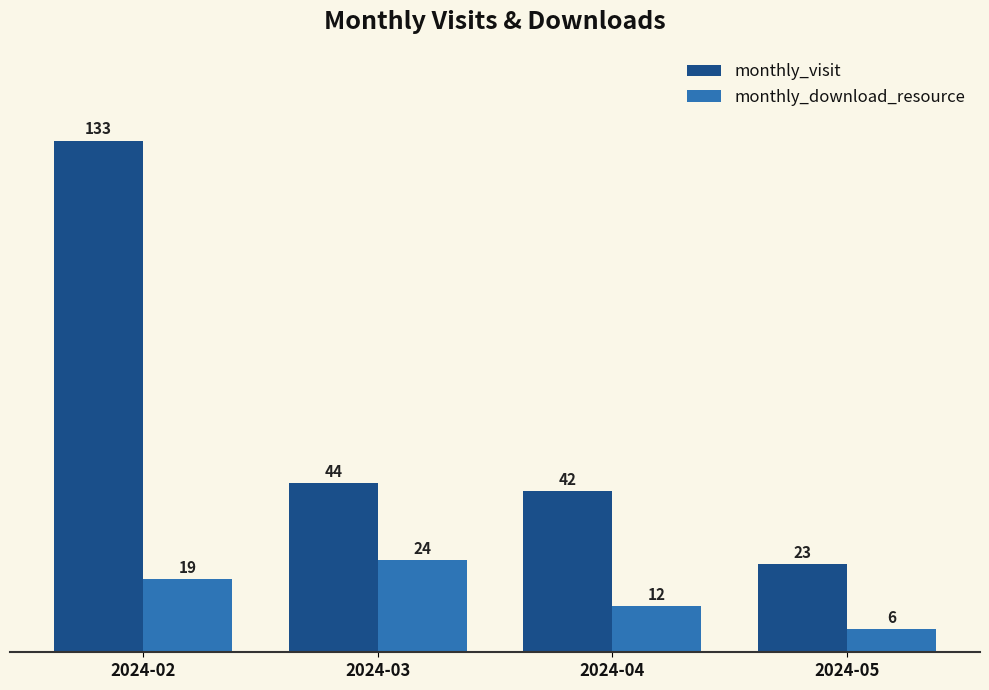

At which category is the sum across all series the highest?

2024-02